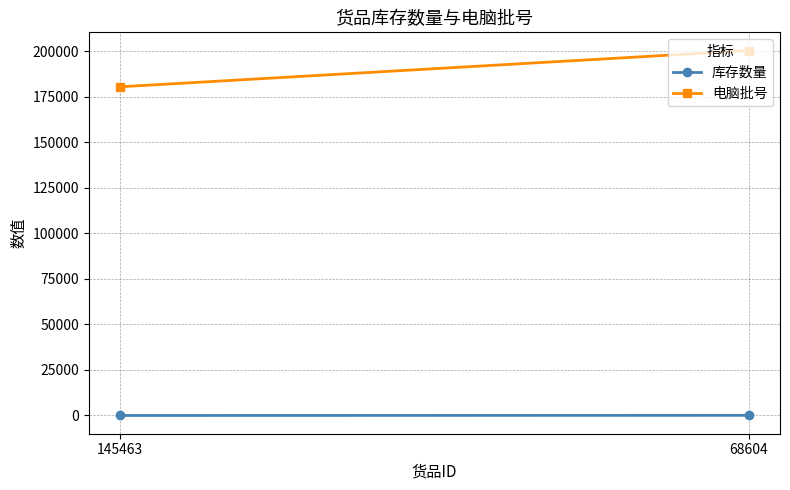

At which label is 电脑批号 closest to 190454?

145463